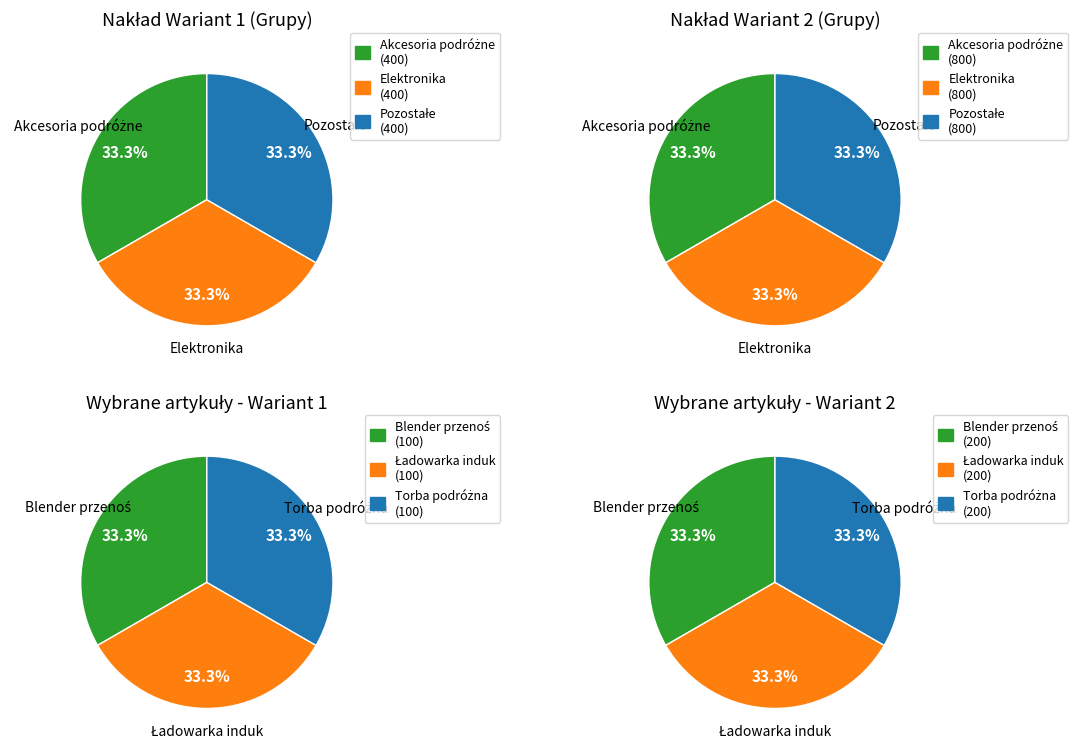

True or false: Silikonowy pendrive 32 GB accounts for 2% of the total.

False